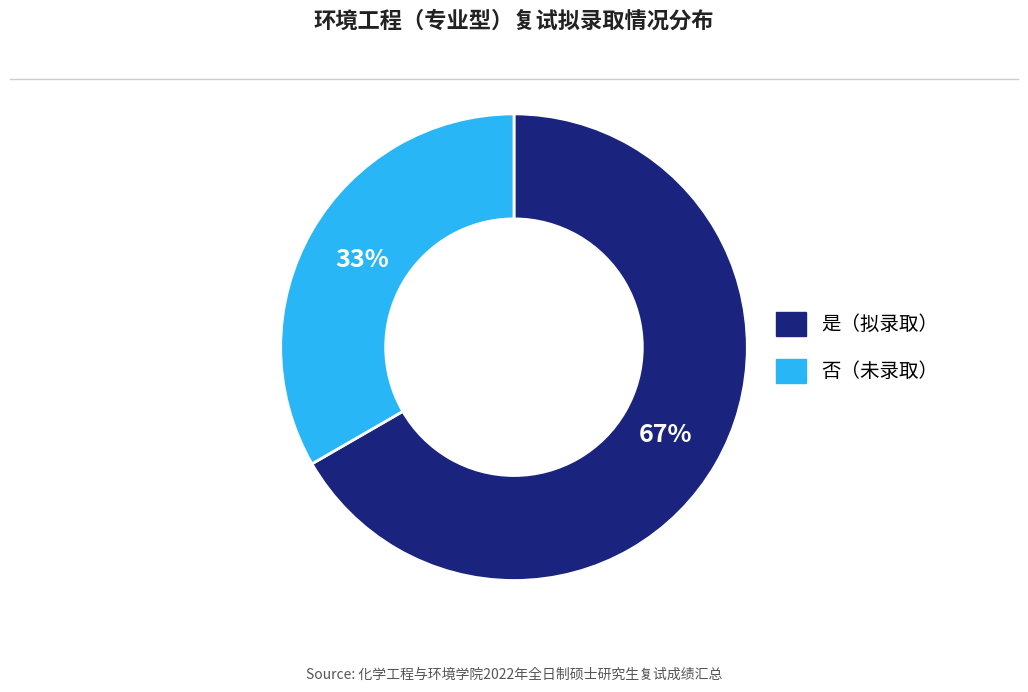

How many slices are in this pie chart?

2